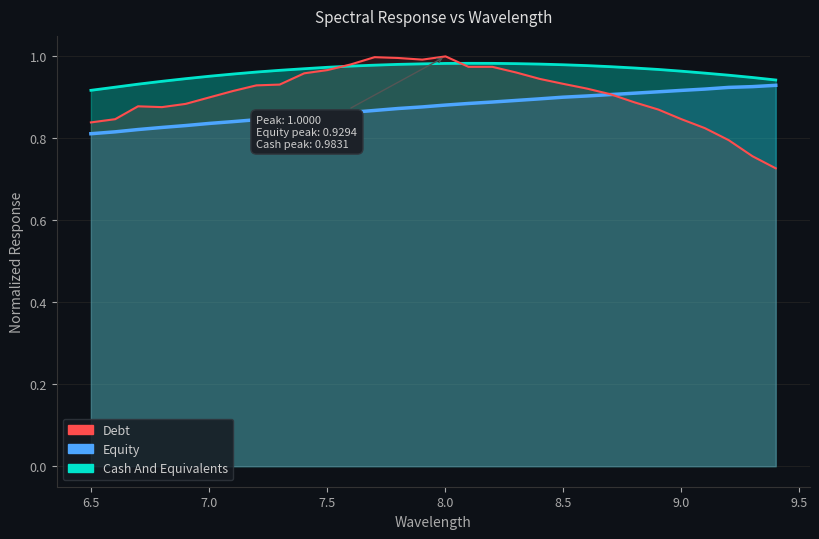

What is the lowest value of the Debt series?

0.7